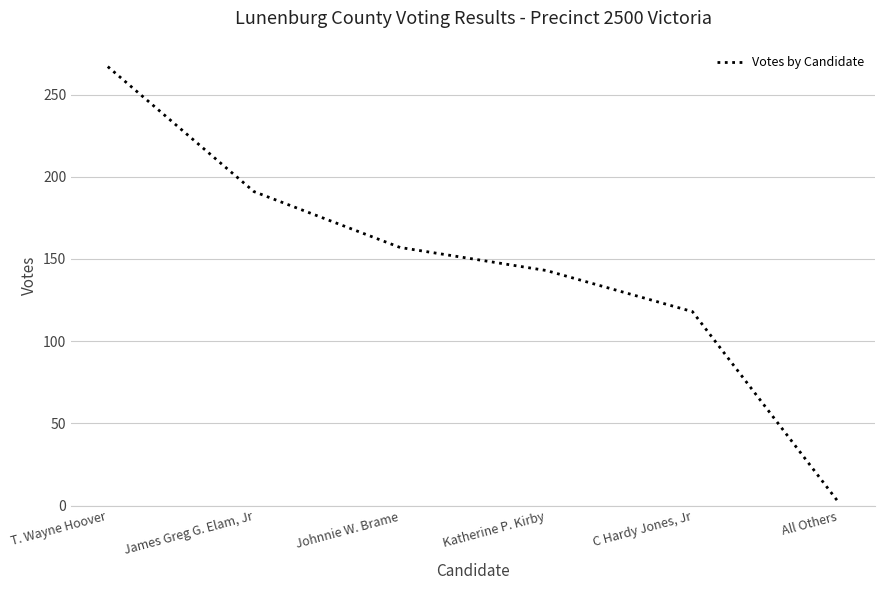

What value does the data have at James Greg G. Elam, Jr, to the nearest 10?

190